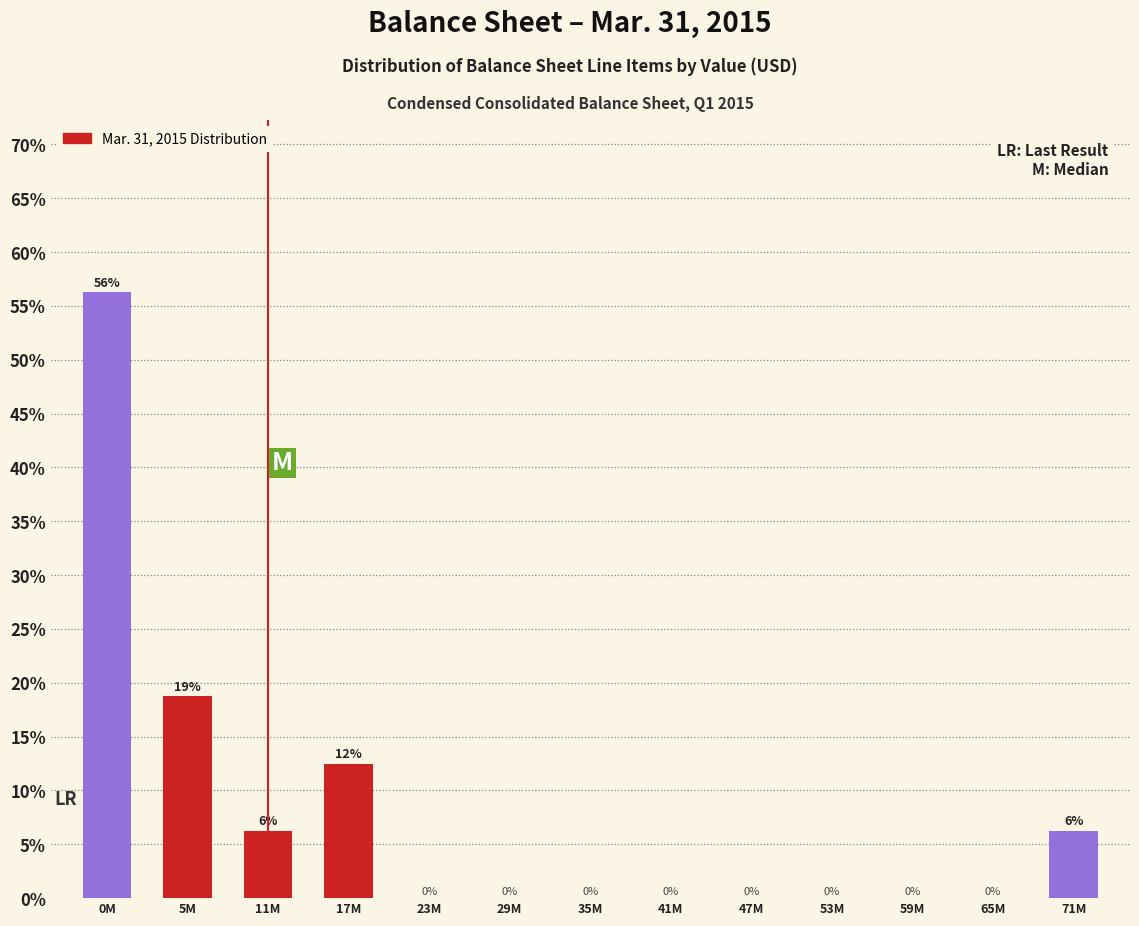

Between 0M and 47M, which is larger?

0M